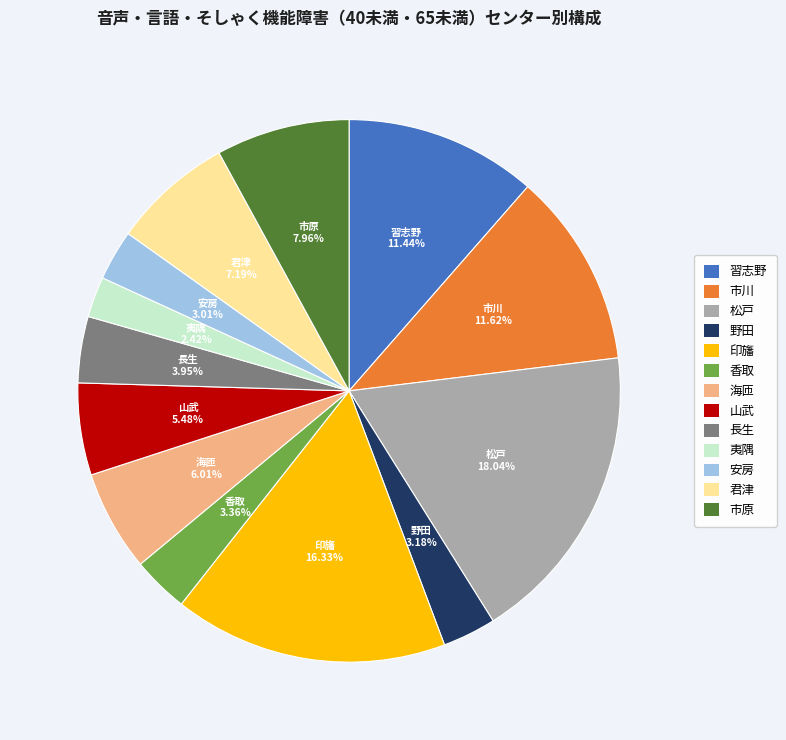

Is there any slice that represents more than half of the pie?

No